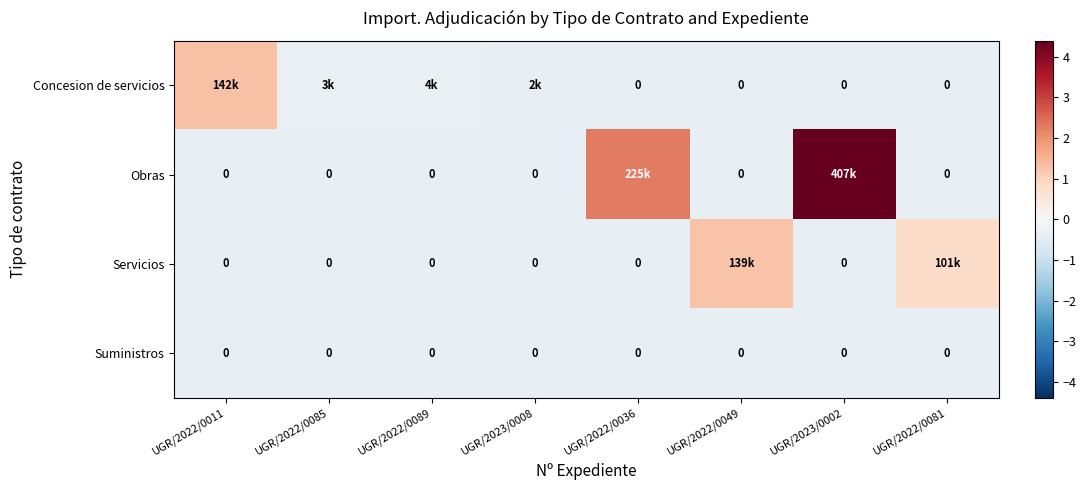

Is the value of Obras at UGR/2022/0036 greater than the value of Concesion de servicios at UGR/2022/0081?

Yes